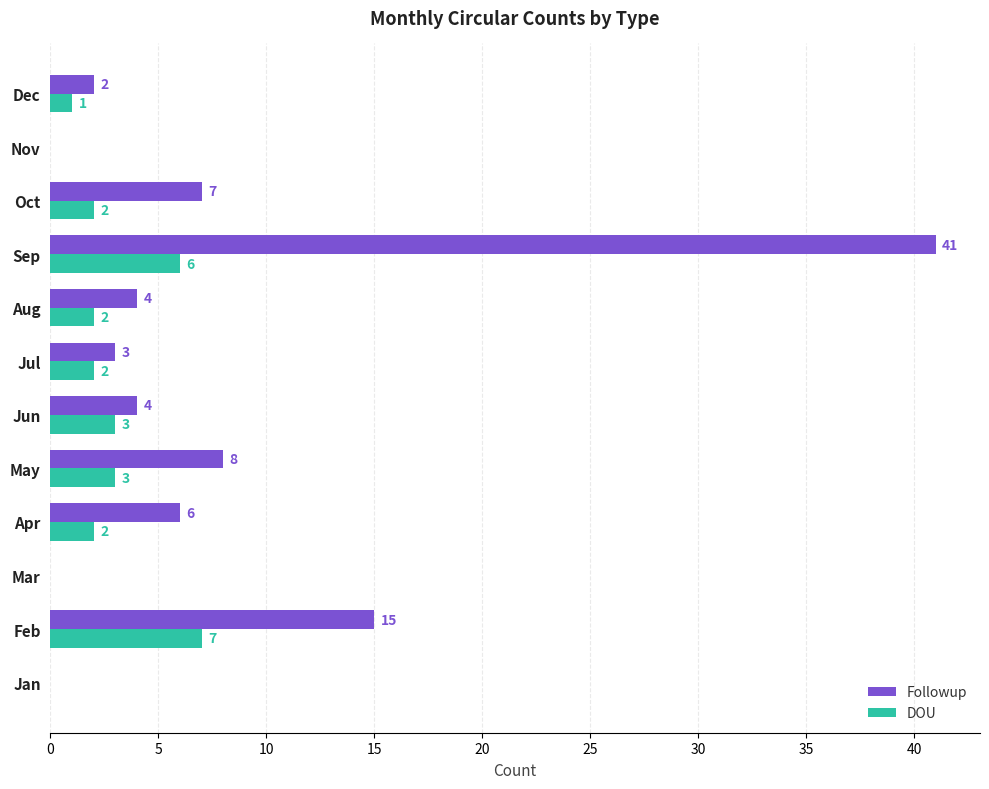

The Followup series shows 15 at Feb. True or false?

True